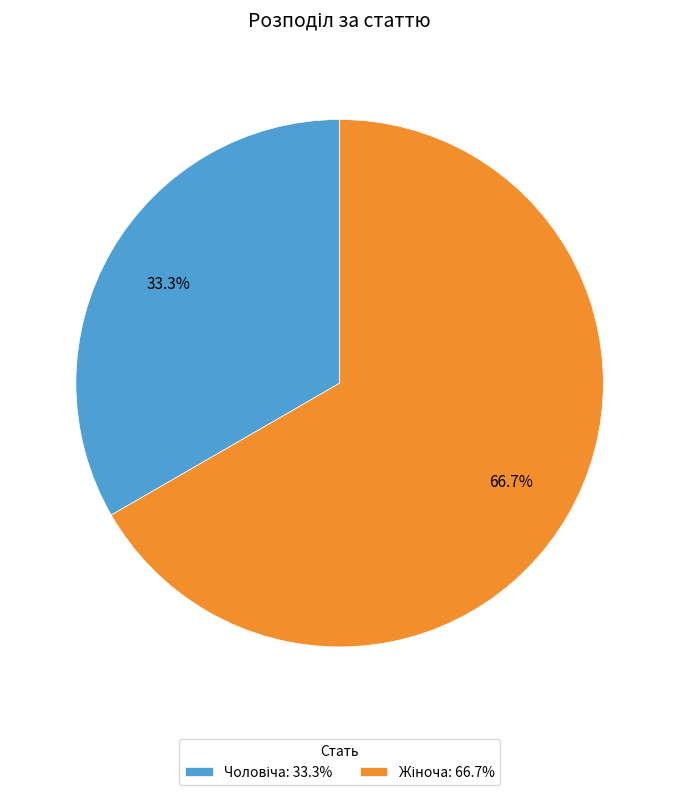

Is there any slice that represents more than half of the pie?

Yes